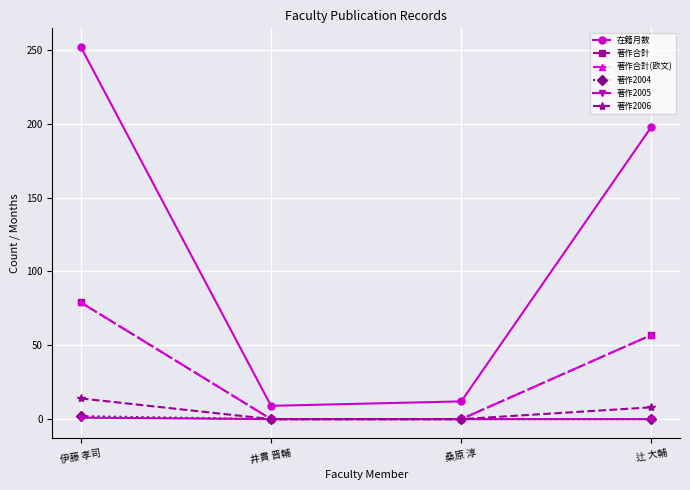

The value of 著作合計(欧文) at 伊藤 孝司 is 79. True or false?

True